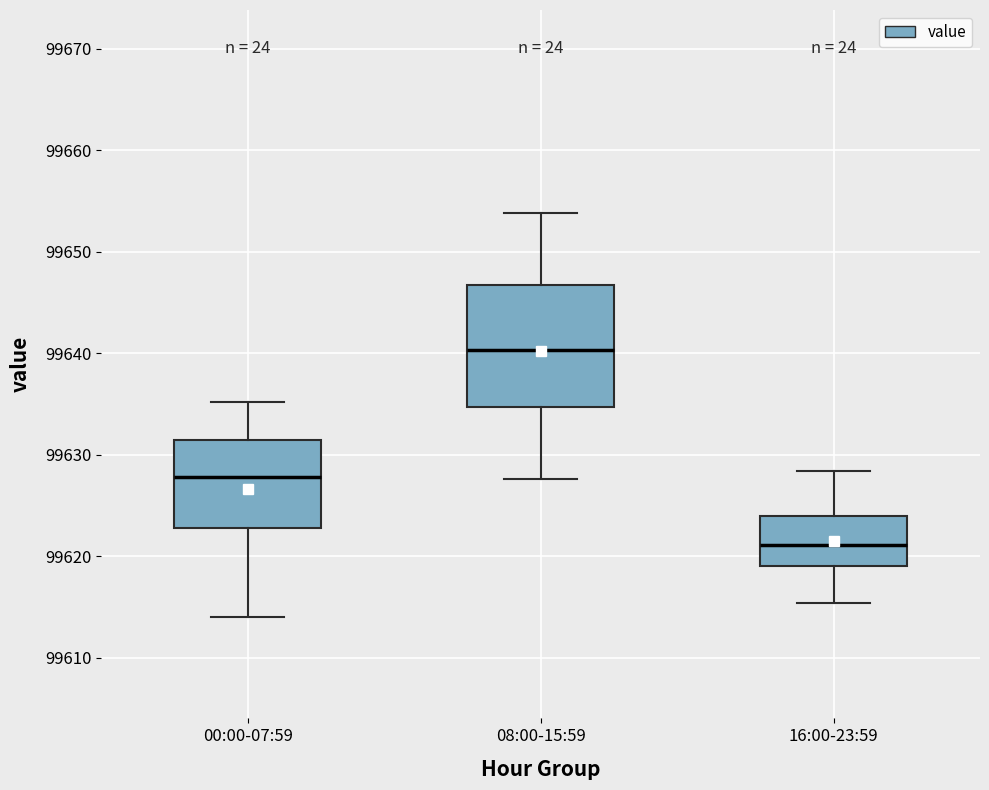

Reading left to right, transcribe this box plot: for each box, give where its median line is, the range the box spans, and where its two whiskers end, as read against the y-axis. The values are not printed on the chart, so give them approximately, as read against the axis.

00:00-07:59: median 99628, box 99623 to 99631, whiskers 99614 to 99635
08:00-15:59: median 99640, box 99635 to 99647, whiskers 99628 to 99654
16:00-23:59: median 99621, box 99619 to 99624, whiskers 99615 to 99628